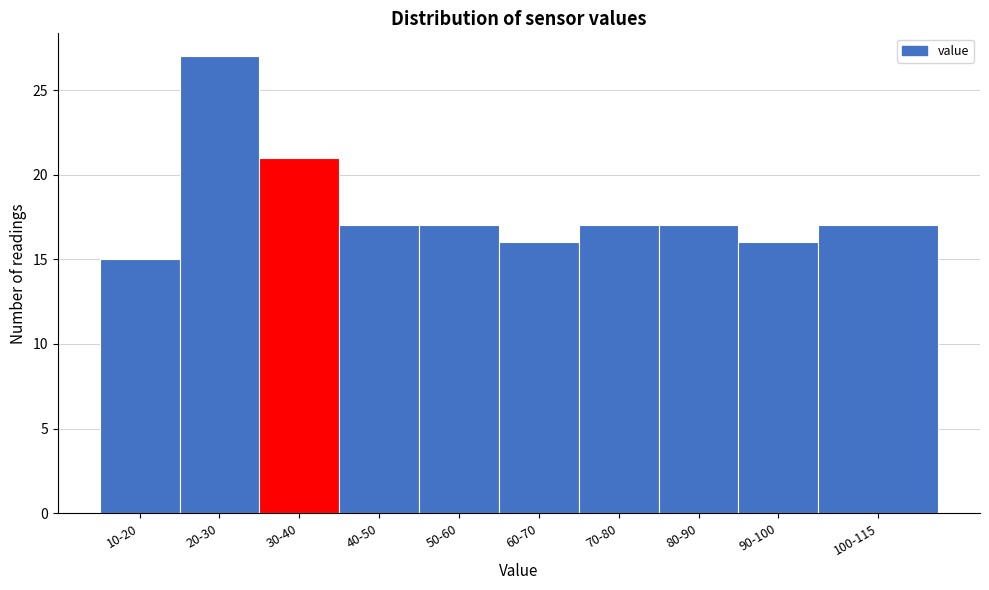

Reading left to right, list all the values displayed in this chart.

10-20=15	20-30=27	30-40=21	40-50=17	50-60=17	60-70=16	70-80=17	80-90=17	90-100=16	100-115=17